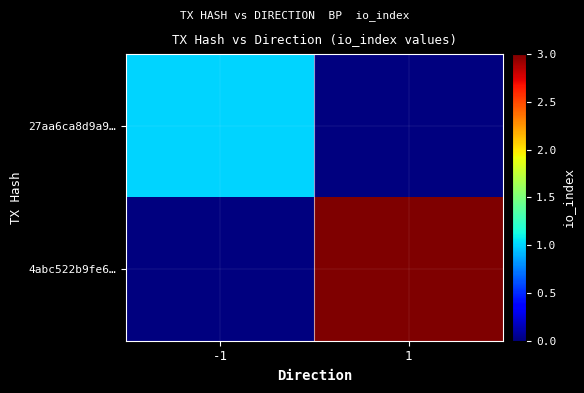

Reading right to left, transcribe all the data shown in this chart.

27aa6ca8d9a9…: 1=0	-1=1
4abc522b9fe6…: 1=3	-1=0